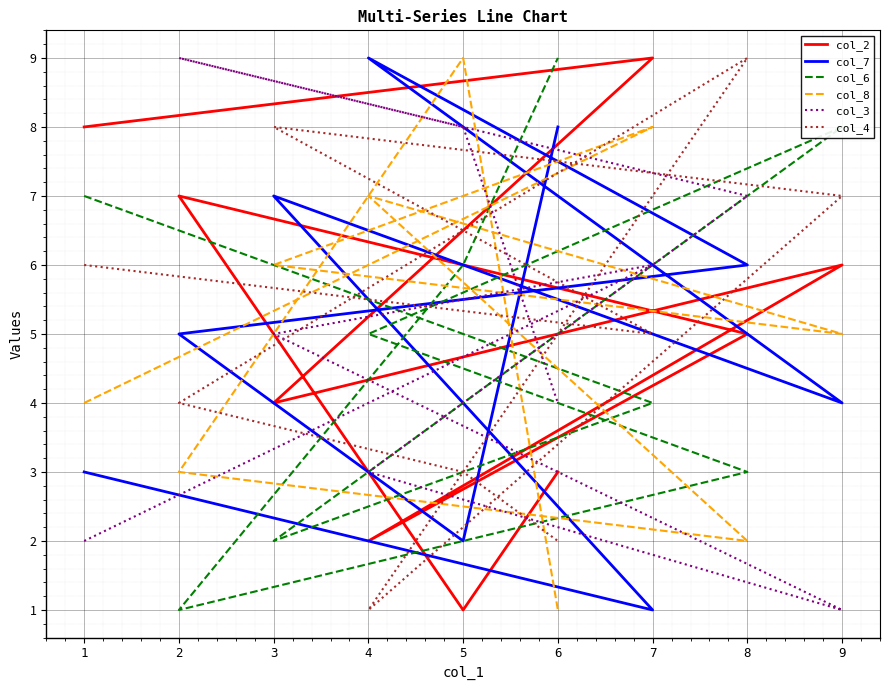

True or false: col_3 and col_2 intersect in this chart.

True